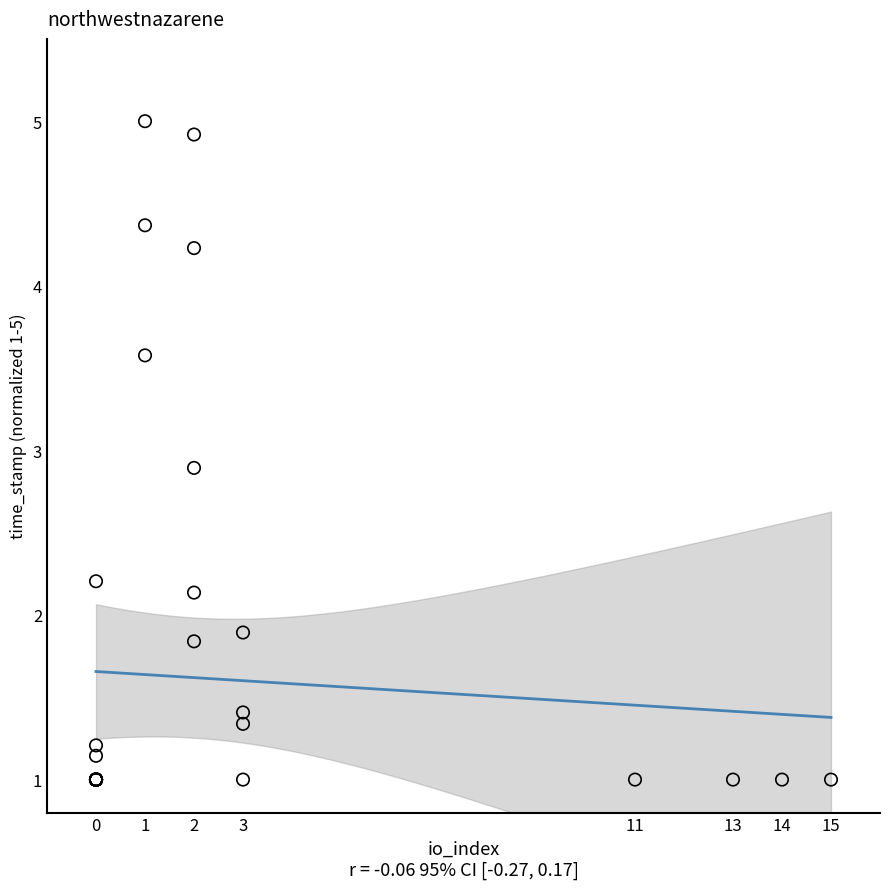

What Y value in the scatter plot is closest to 3?

2.9